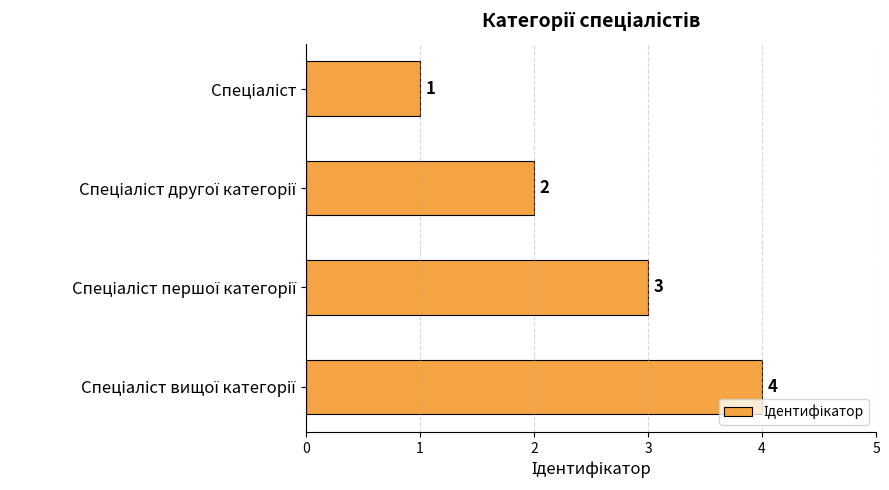

Count the values in the range 2 to 4.

3